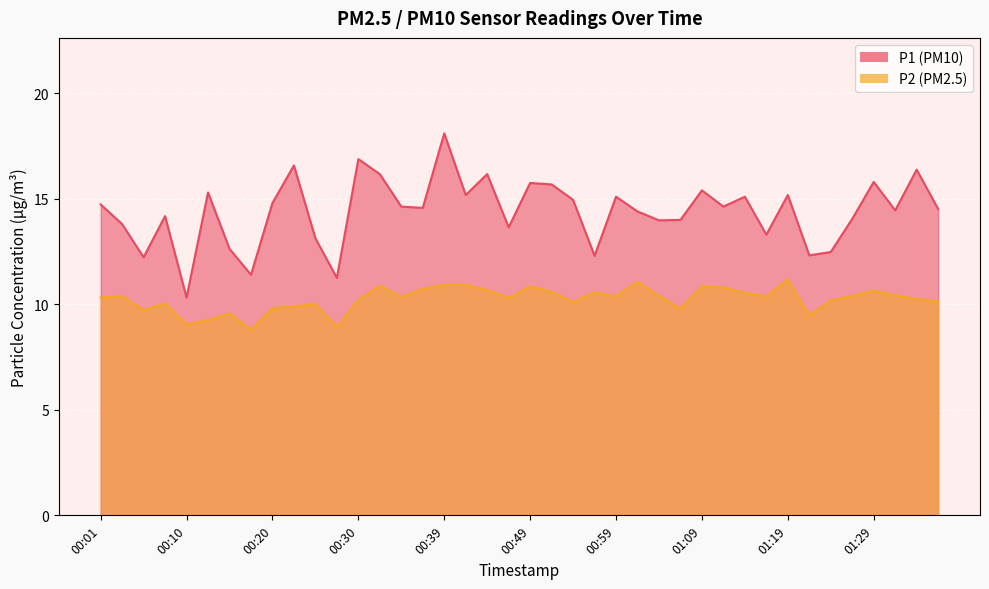

At which category is the sum across all series the highest?

00:39